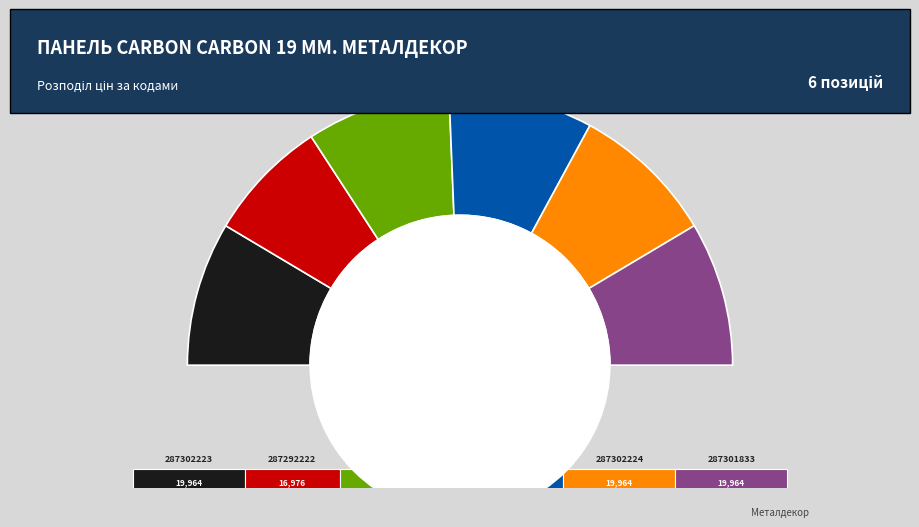

True or false: 287302223 accounts for 11% of the total.

False